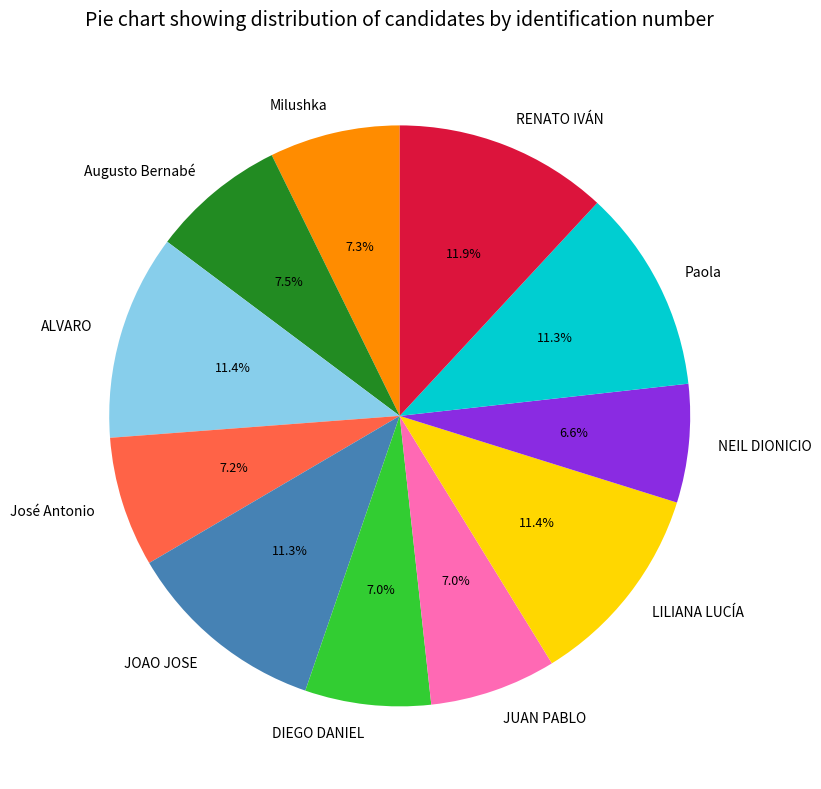

Does José Antonio represent more than half of the total?

No